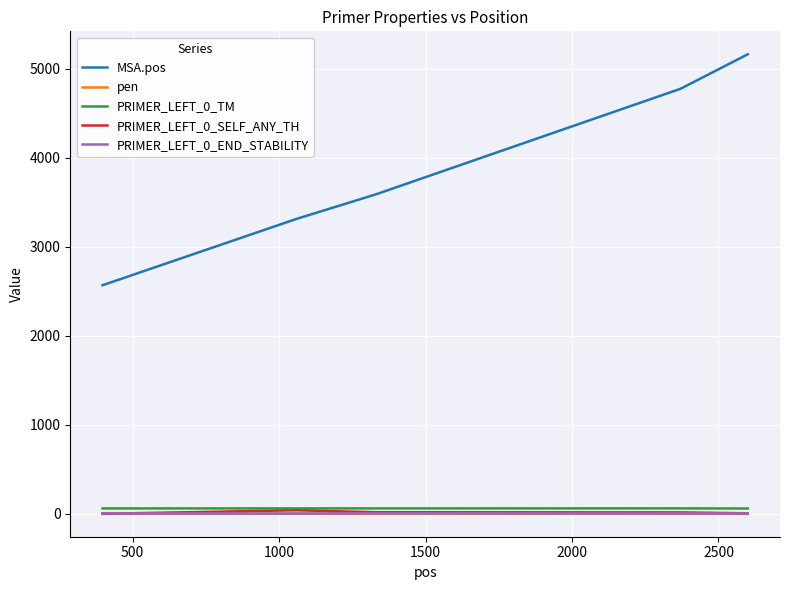

True or false: PRIMER_LEFT_0_TM and MSA.pos intersect in this chart.

False